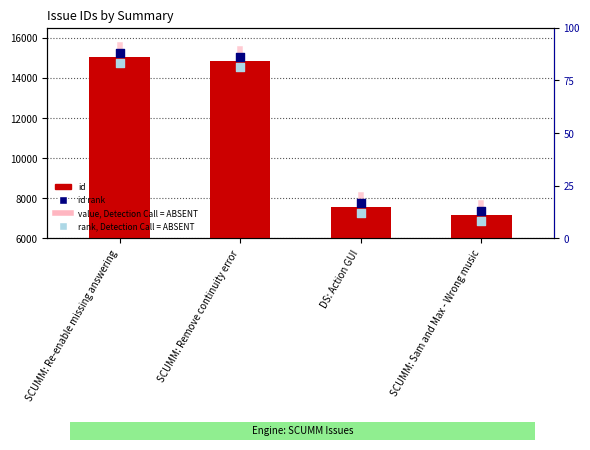

At how many categories does at least one series exceed 11864?

2